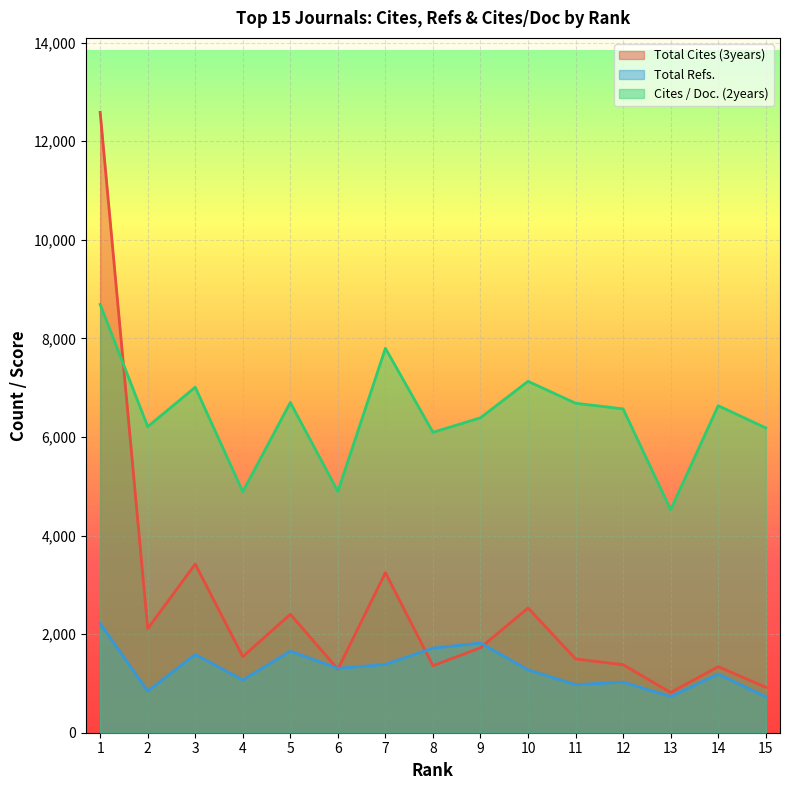

What is the difference between the Total Refs. values at 15 and 1?

1484